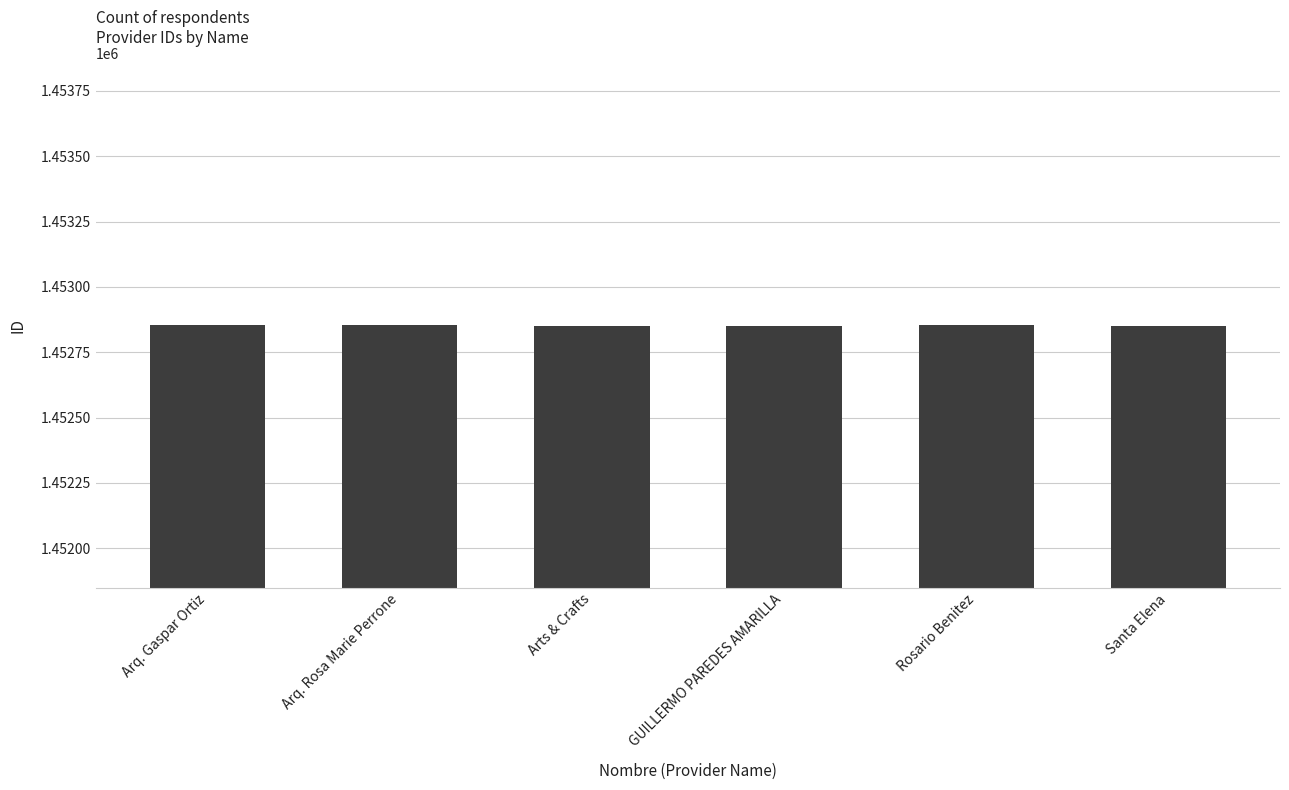

What is the smallest value displayed?

1452850